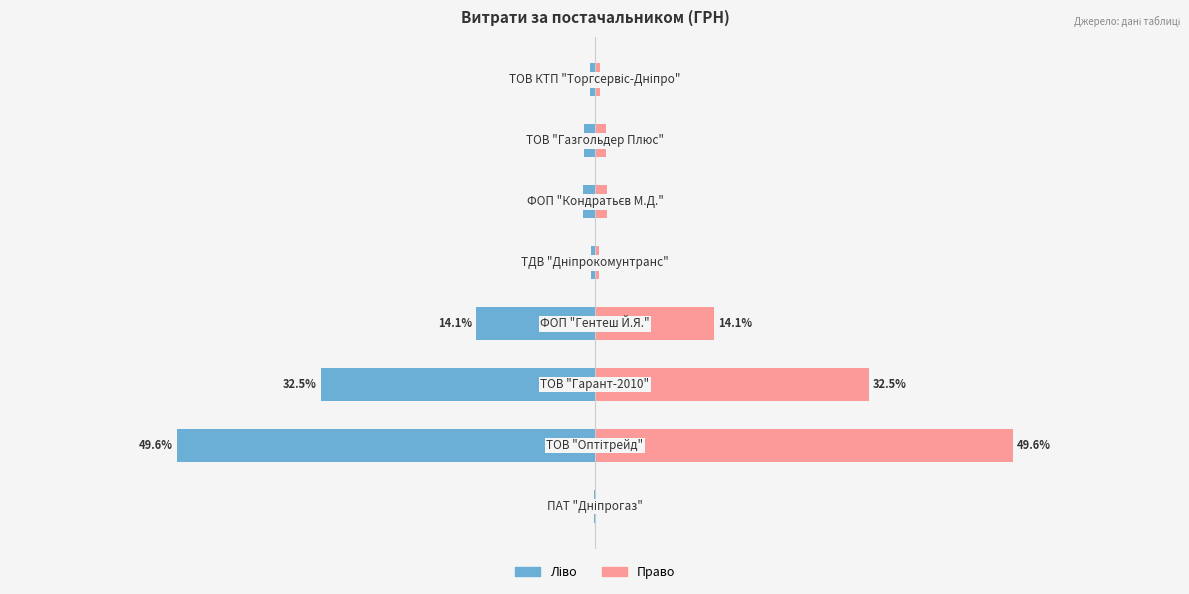

What is the minimum value shown in the chart?

-49.6